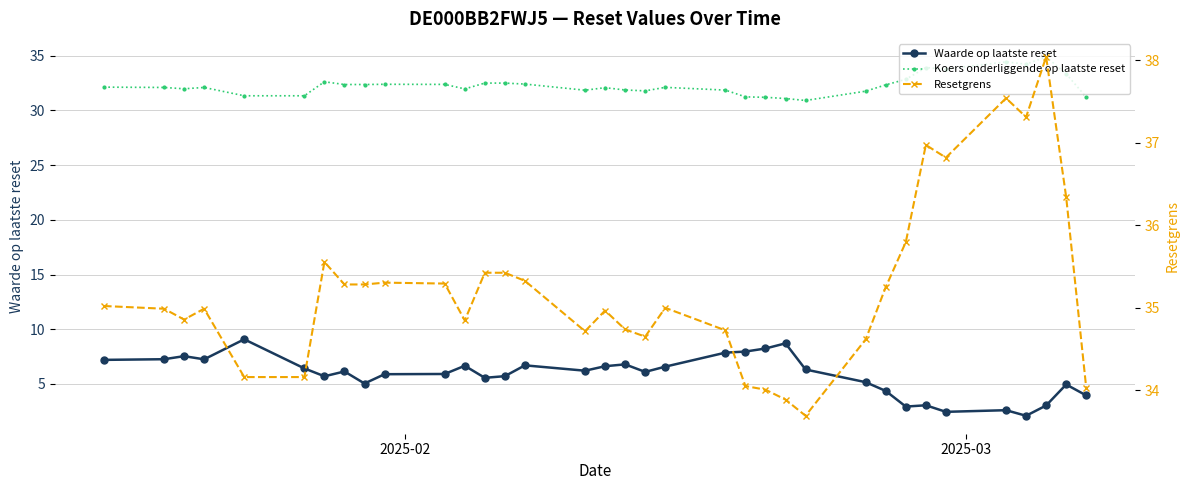

What is the highest value of the Resetgrens series?

38.0